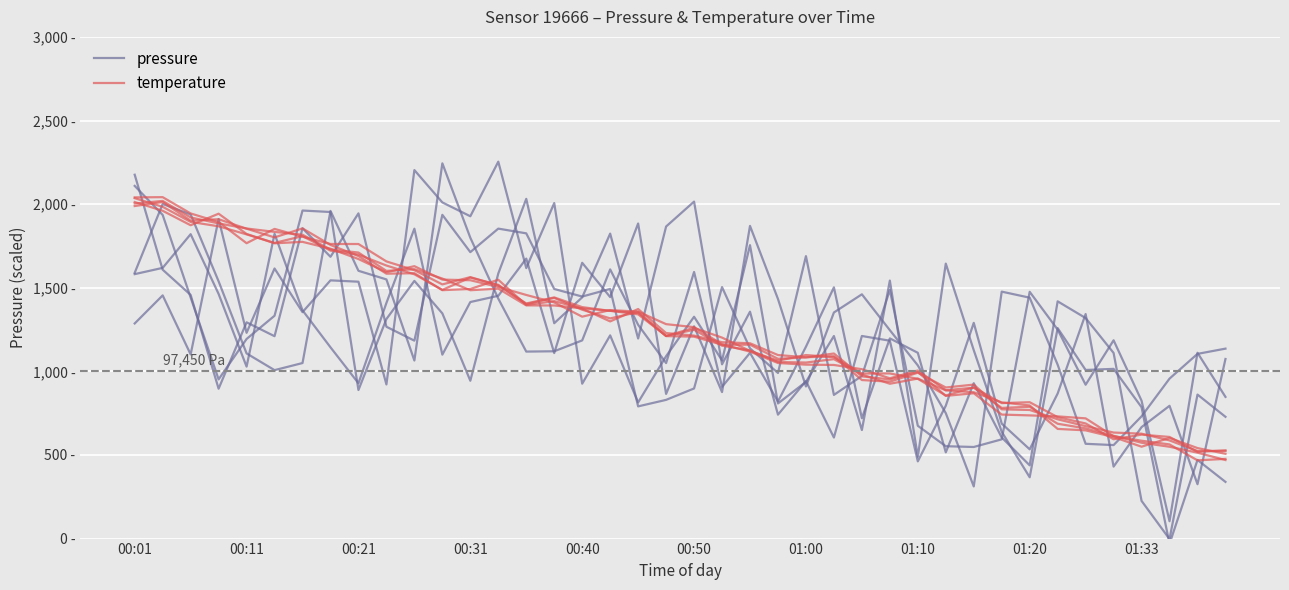

How many categories are shown in the chart?

40